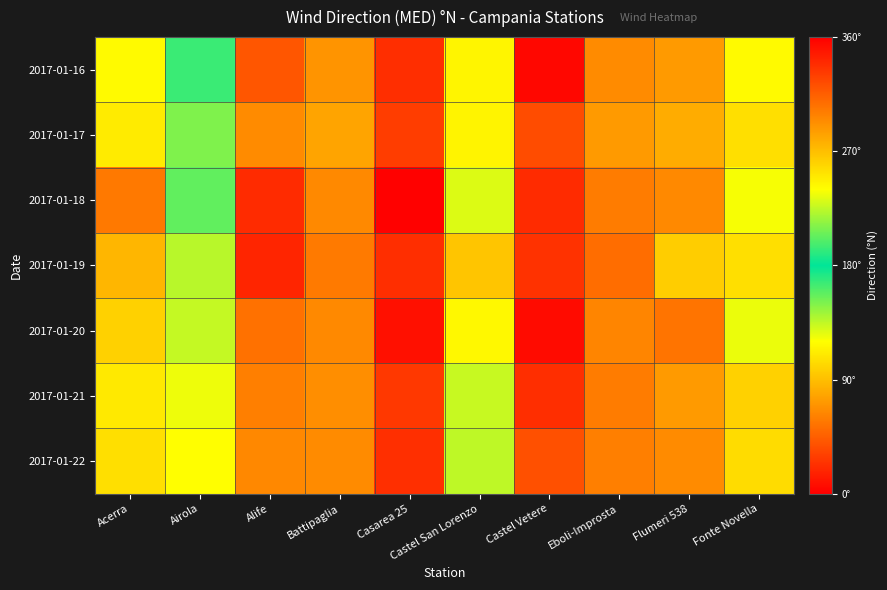

Reading right to left, list all the values displayed in this chart.

2017-01-16: Fonte Novella=118	Flumeri 538=73	Eboli-Improsta=66	Castel Vetere=4	Castel San Lorenzo=116	Casarea 25=22	Battipaglia=70	Alife=319	Airola=166	Acerra=118
2017-01-17: Fonte Novella=105	Flumeri 538=81	Eboli-Improsta=73	Castel Vetere=36	Castel San Lorenzo=115	Casarea 25=29	Battipaglia=78	Alife=66	Airola=150	Acerra=111
2017-01-18: Fonte Novella=122	Flumeri 538=65	Eboli-Improsta=59	Castel Vetere=21	Castel San Lorenzo=128	Casarea 25=359	Battipaglia=65	Alife=21	Airola=157	Acerra=57
2017-01-19: Fonte Novella=105	Flumeri 538=263	Eboli-Improsta=52	Castel Vetere=336	Castel San Lorenzo=93	Casarea 25=22	Battipaglia=58	Alife=342	Airola=137	Acerra=86
2017-01-20: Fonte Novella=125	Flumeri 538=55	Eboli-Improsta=63	Castel Vetere=6	Castel San Lorenzo=117	Casarea 25=8	Battipaglia=65	Alife=54	Airola=134	Acerra=99
2017-01-21: Fonte Novella=99	Flumeri 538=73	Eboli-Improsta=59	Castel Vetere=22	Castel San Lorenzo=133	Casarea 25=27	Battipaglia=67	Alife=60	Airola=124	Acerra=110
2017-01-22: Fonte Novella=104	Flumeri 538=66	Eboli-Improsta=60	Castel Vetere=38	Castel San Lorenzo=135	Casarea 25=23	Battipaglia=66	Alife=64	Airola=120	Acerra=105